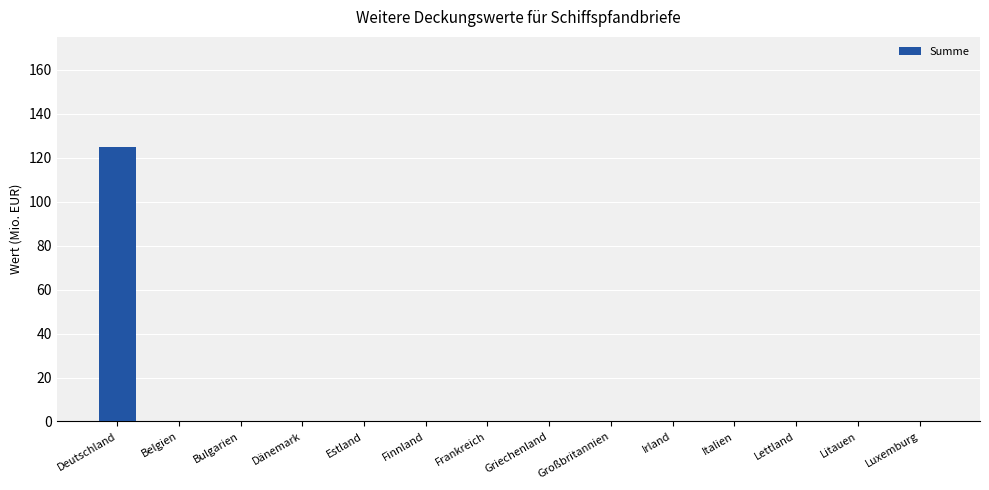

At which category does the chart reach its peak across all series?

Deutschland